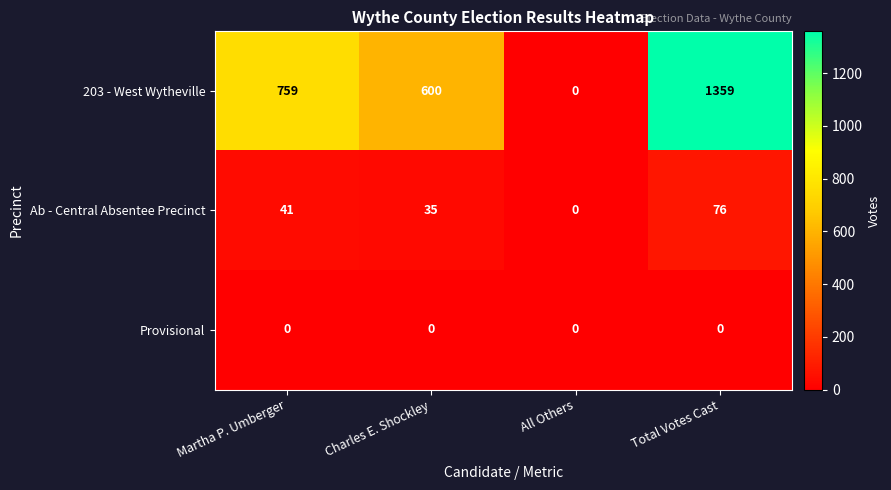

Which label corresponds to the largest value in the chart?

Total Votes Cast